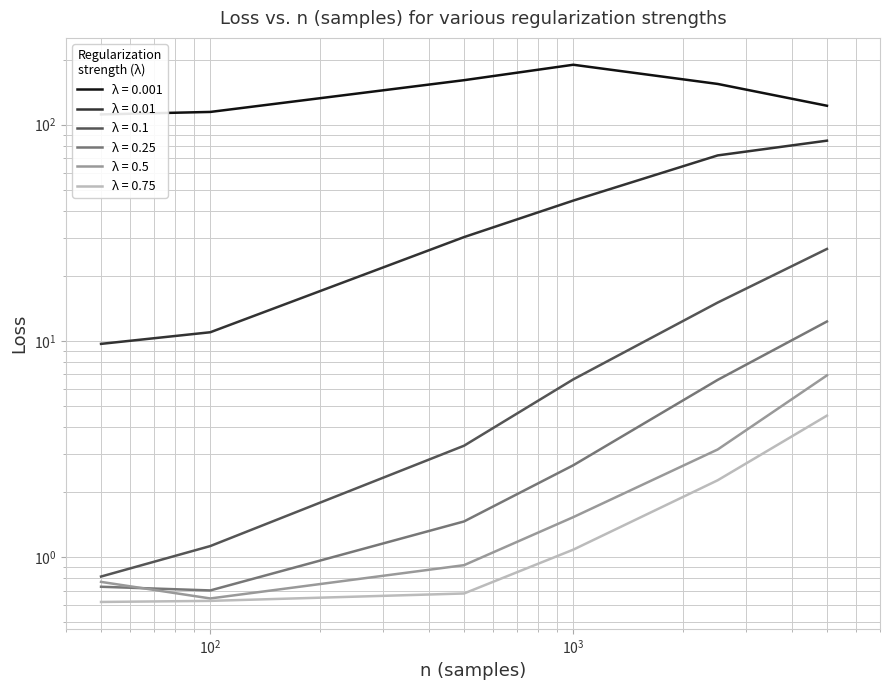

What is the lowest value of the 0.001 series?

111.5